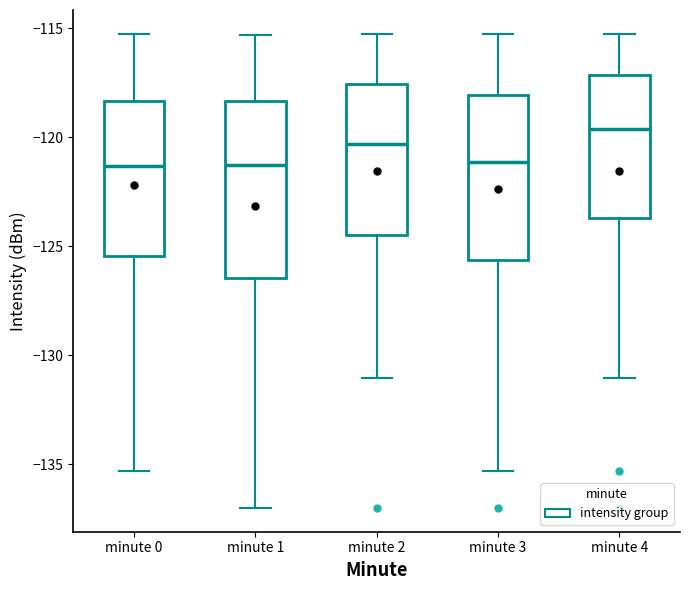

Reading left to right, transcribe this box plot: for each box, give where its median line is, the range the box spans, and where its two whiskers end, as read against the y-axis. The values are not printed on the chart, so give them approximately, as read against the axis.

minute 0: median -121.5, box -125.5 to -118.5, whiskers -135.5 to -115.5
minute 1: median -121.5, box -126.5 to -118.5, whiskers -137.0 to -115.5
minute 2: median -120.5, box -124.5 to -117.5, whiskers -131.0 to -115.5
minute 3: median -121.0, box -125.5 to -118.0, whiskers -135.5 to -115.5
minute 4: median -119.5, box -123.5 to -117.0, whiskers -131.0 to -115.5